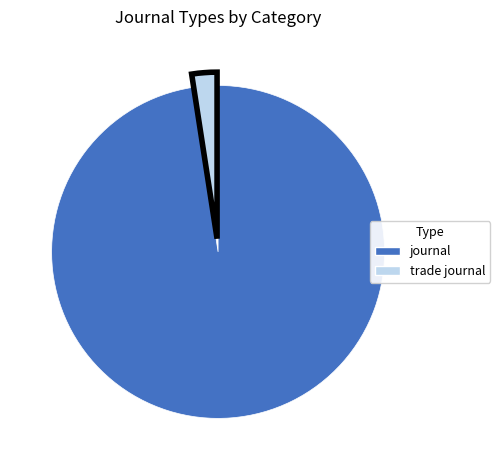

Count the number of slices in the pie.

2